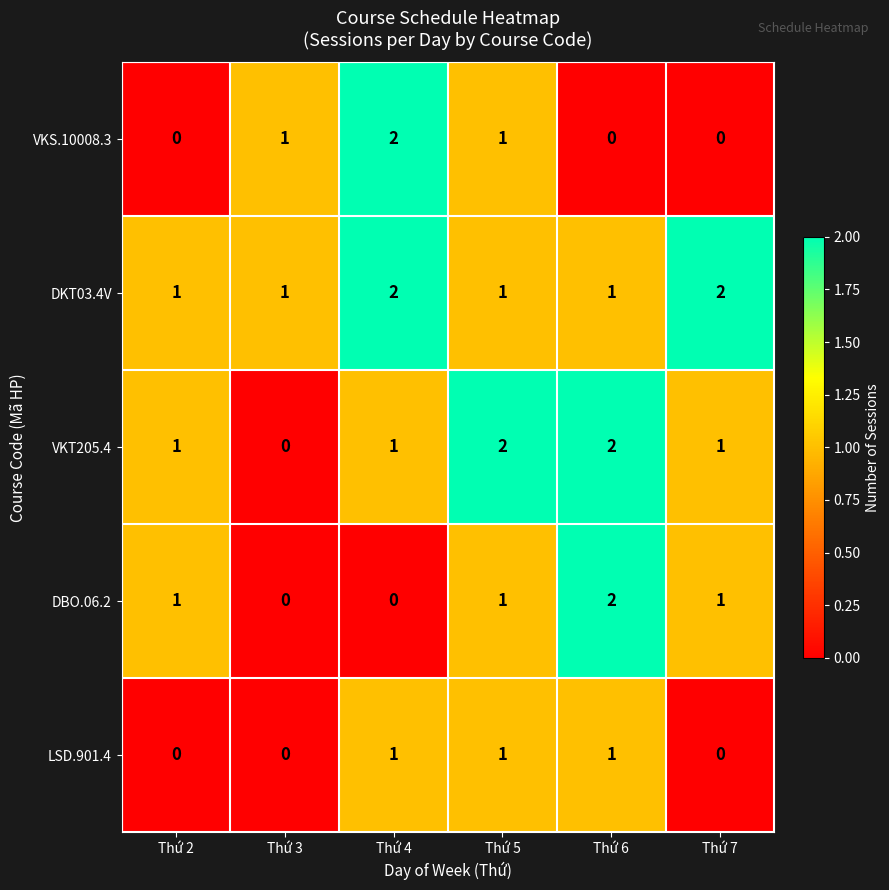

What is the sum of the DKT03.4V values at Thứ 7 and Thứ 6?

3